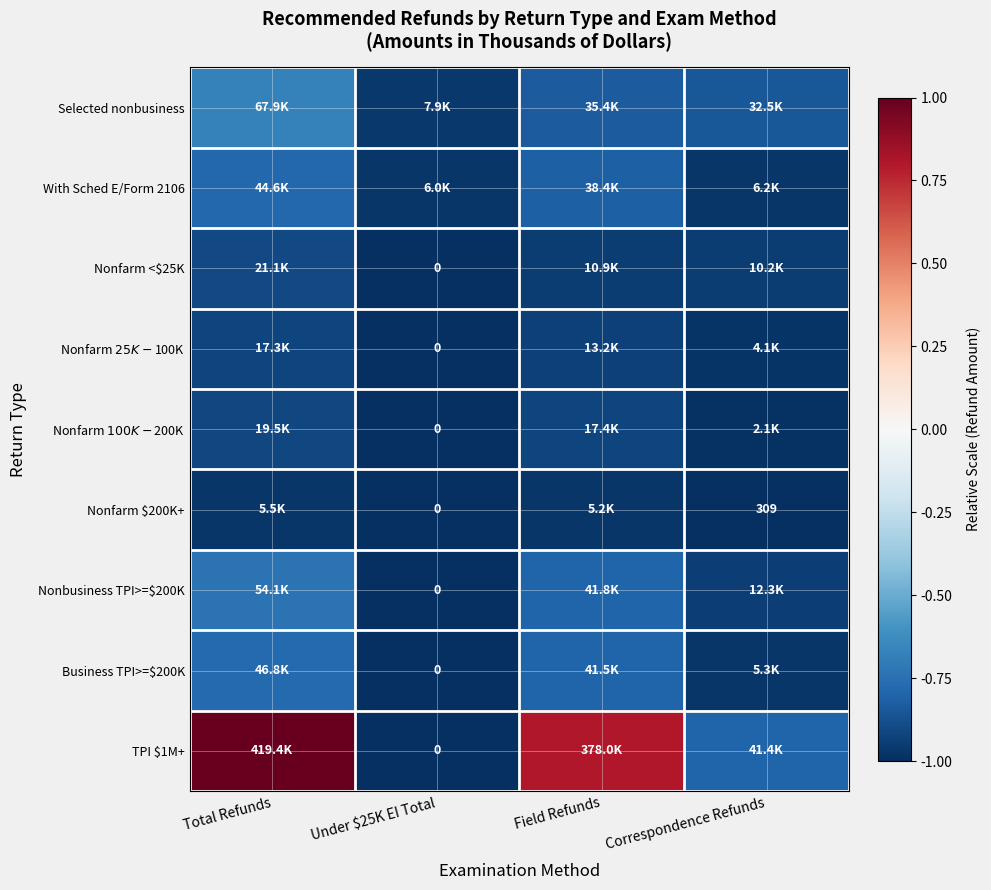

Count the number of categories in the chart.

4